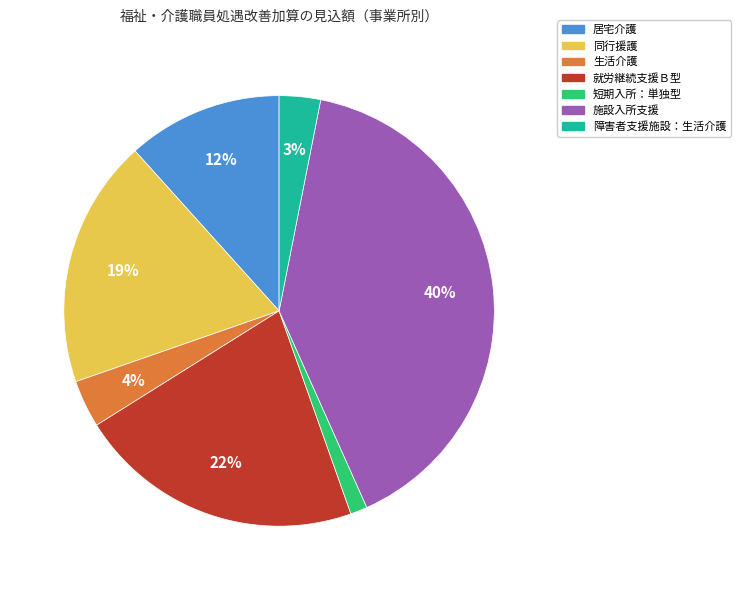

True or false: 施設入所支援 accounts for 29% of the total.

False